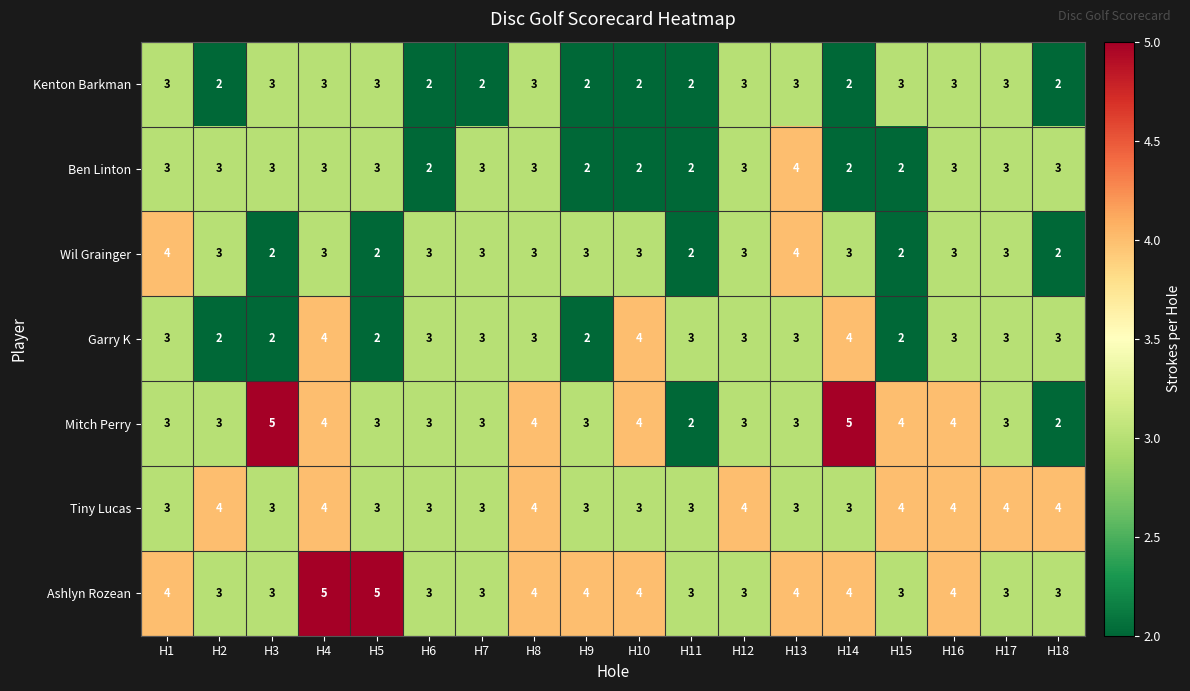

Which series has the largest total across all categories?

Ashlyn Rozean